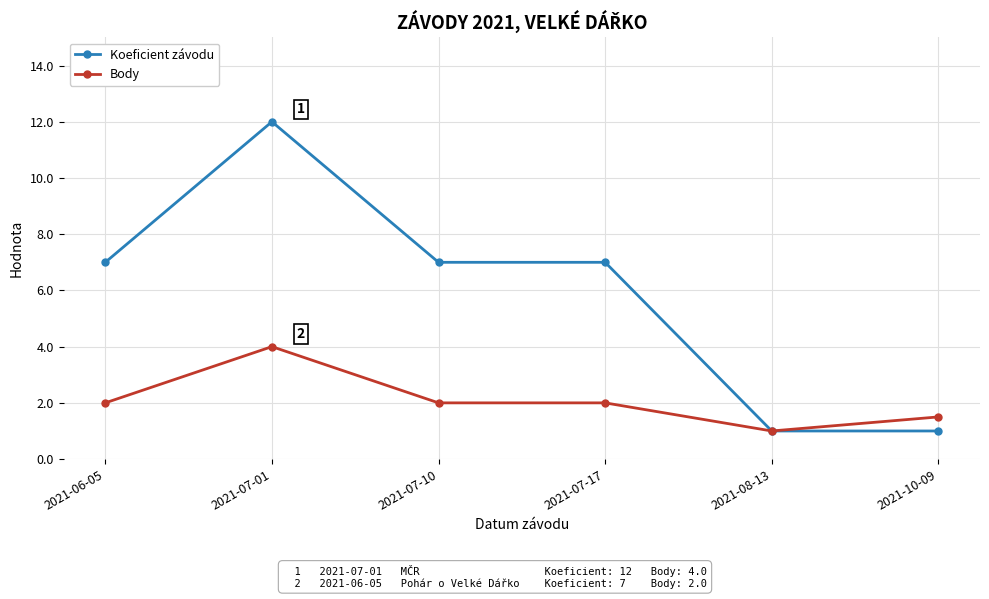

Which series has the widest spread of values?

Koeficient závodu